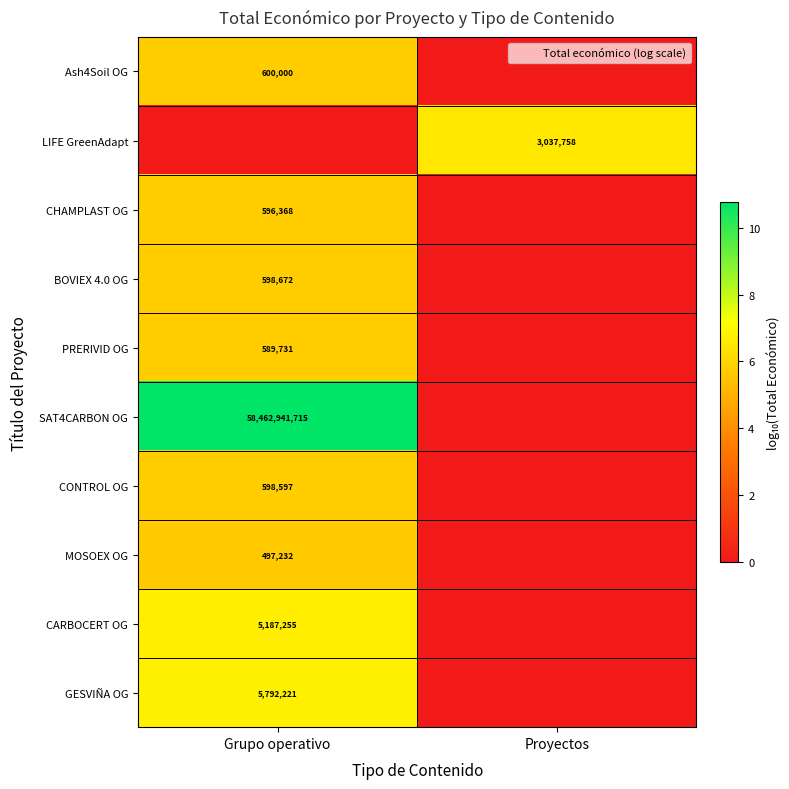

True or false: SAT4CARBON OG has a value of 7.1 at Grupo operativo.

False